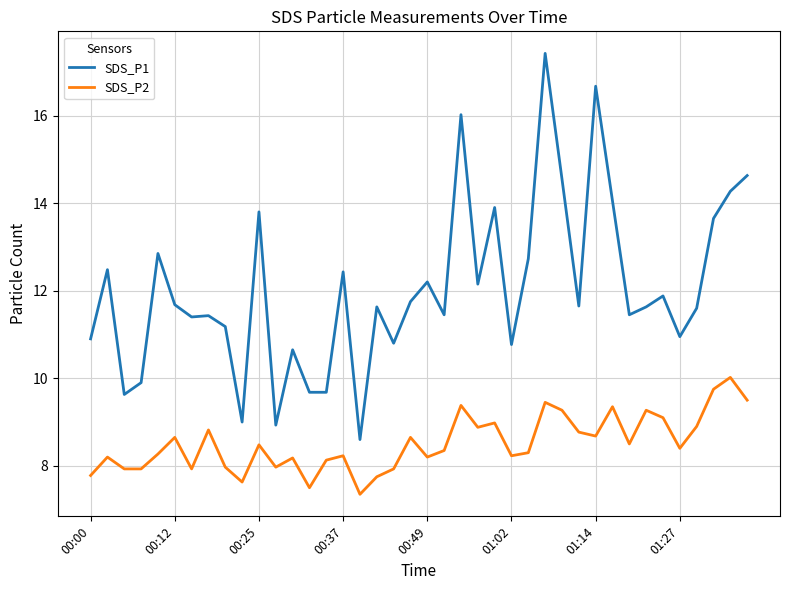

What is the difference between the maximum and minimum values in the SDS_P1 series?

8.8